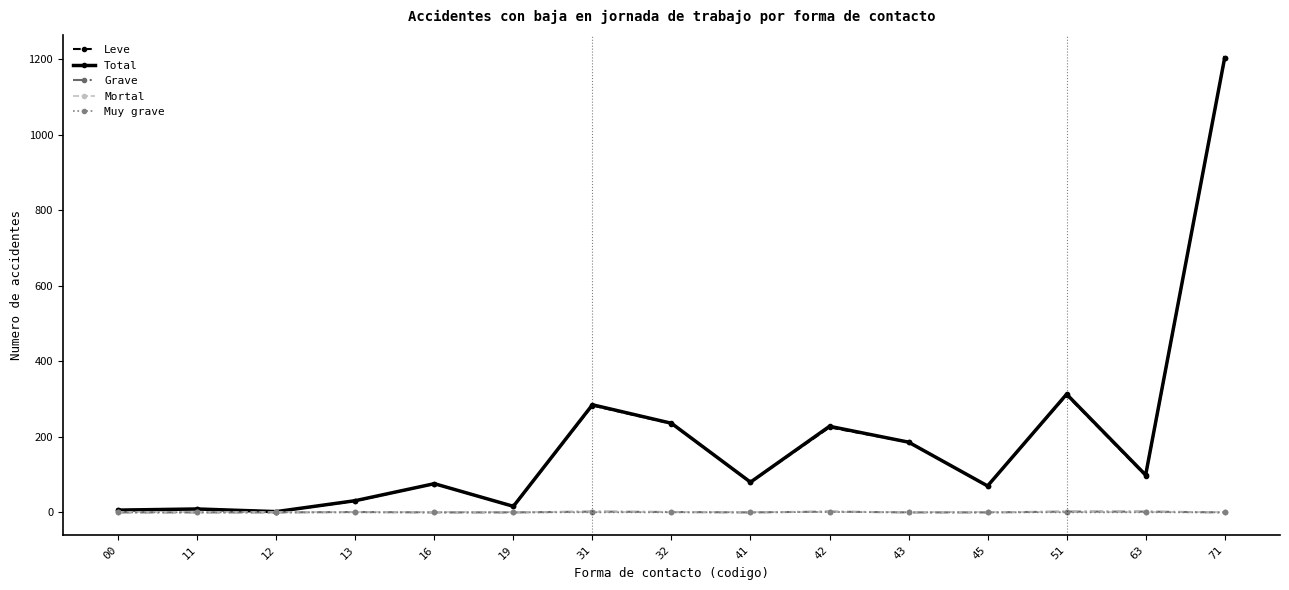

Which series changed the most between 42 and 71?

Leve